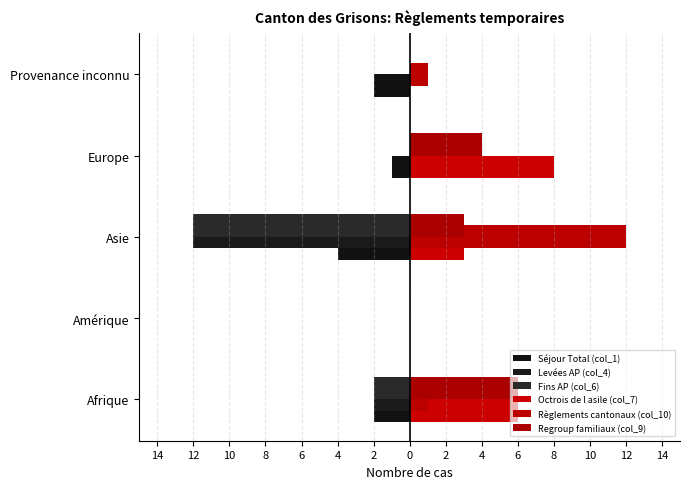

How many data points in Octrois de l asile (col_7) are less than 3?

2